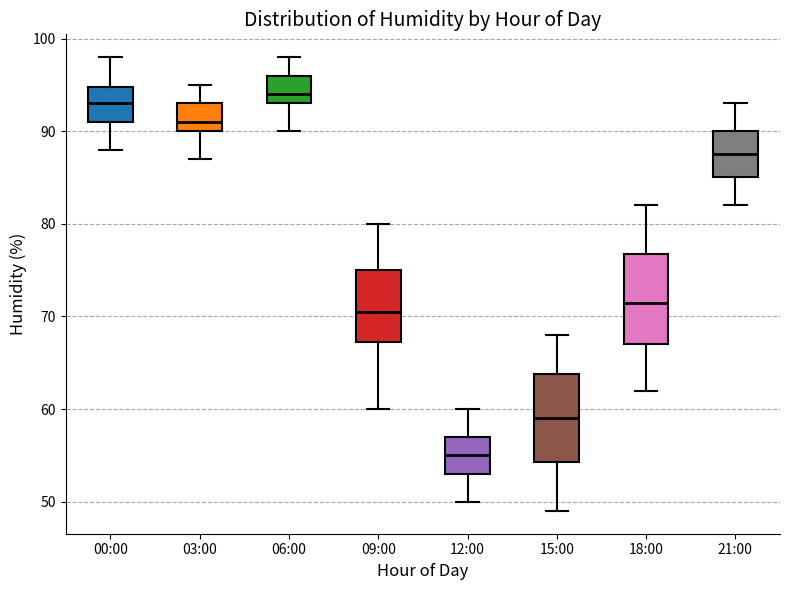

Reading left to right, transcribe this box plot: for each box, give where its median line is, the range the box spans, and where its two whiskers end, as read against the y-axis. The values are not printed on the chart, so give them approximately, as read against the axis.

00:00: median 93, box 91 to 95, whiskers 88 to 98
03:00: median 91, box 90 to 93, whiskers 87 to 95
06:00: median 94, box 93 to 96, whiskers 90 to 98
09:00: median 71, box 67 to 75, whiskers 60 to 80
12:00: median 55, box 53 to 57, whiskers 50 to 60
15:00: median 59, box 54 to 64, whiskers 49 to 68
18:00: median 72, box 67 to 77, whiskers 62 to 82
21:00: median 88, box 85 to 90, whiskers 82 to 93